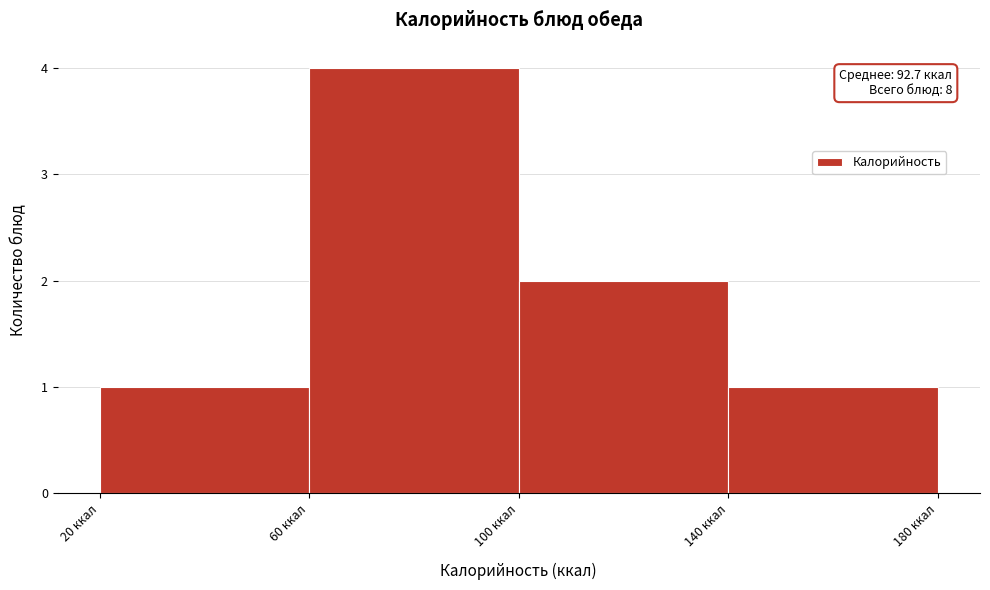

Which range on the x-axis has the tallest bar?

60 to 100